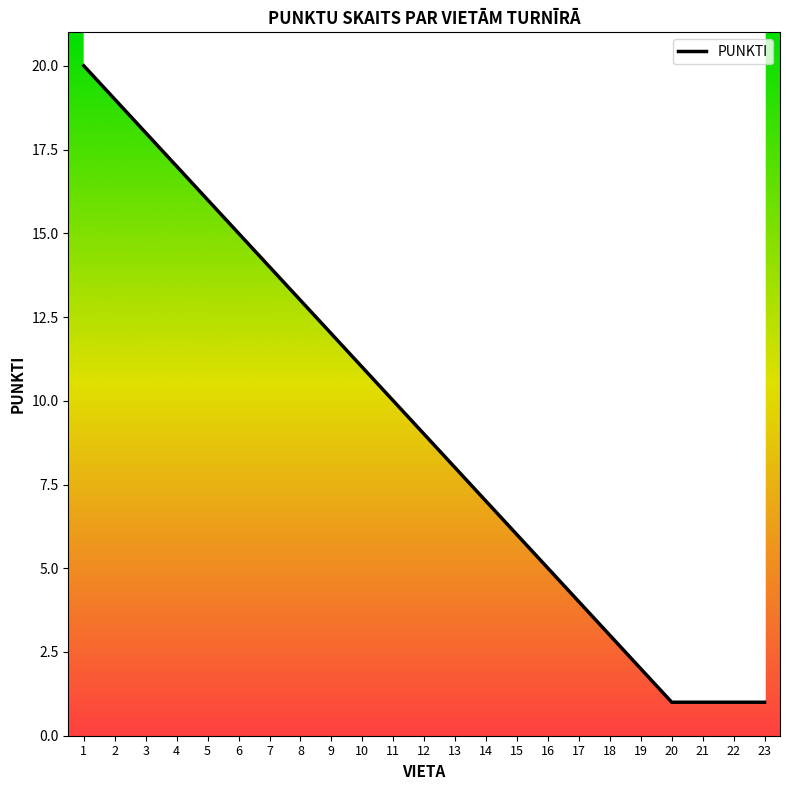

Is it true that the value at 18 is 1?

False